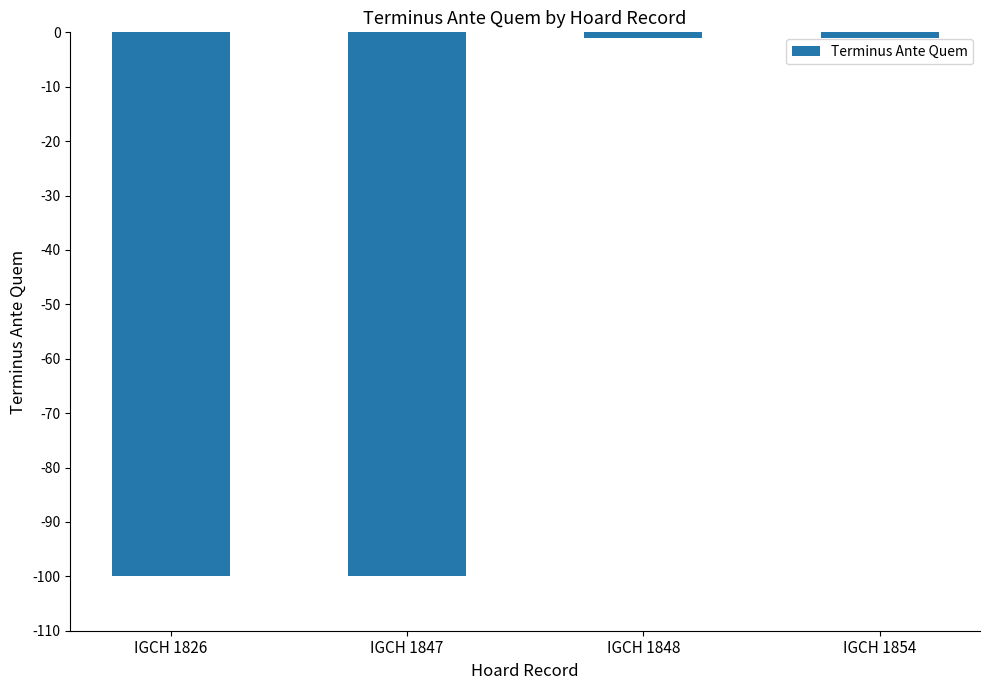

What is the minimum value shown in the chart?

-100